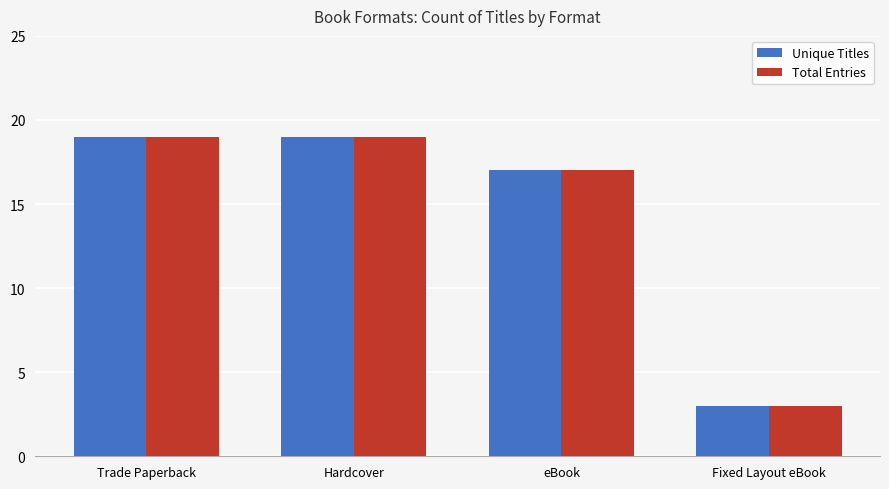

What is the difference between the Unique Titles values at Hardcover and eBook?

2